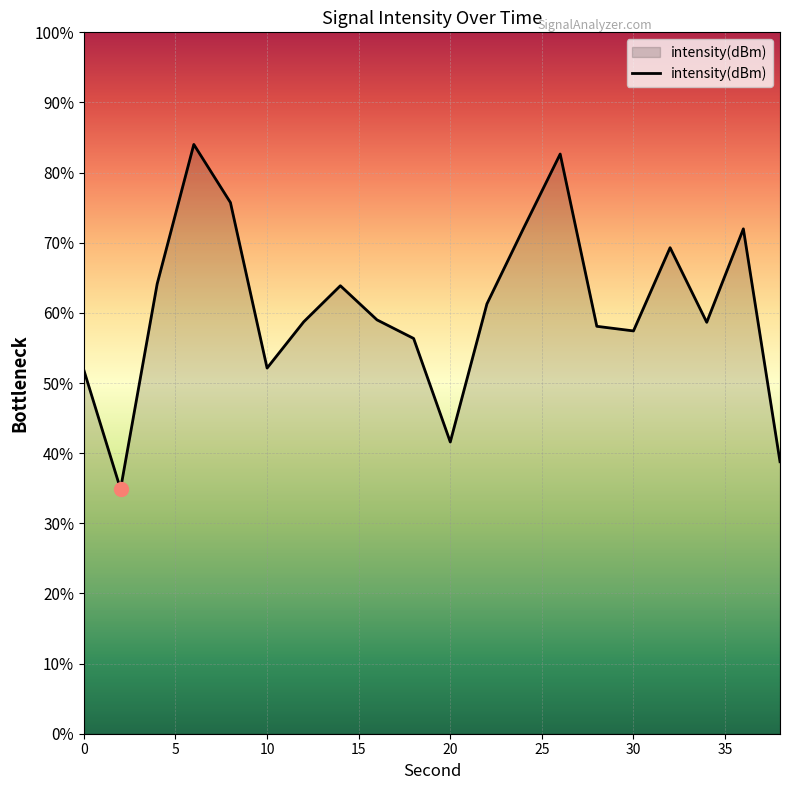

The chart shows a value of -174.2 at 28. True or false?

False